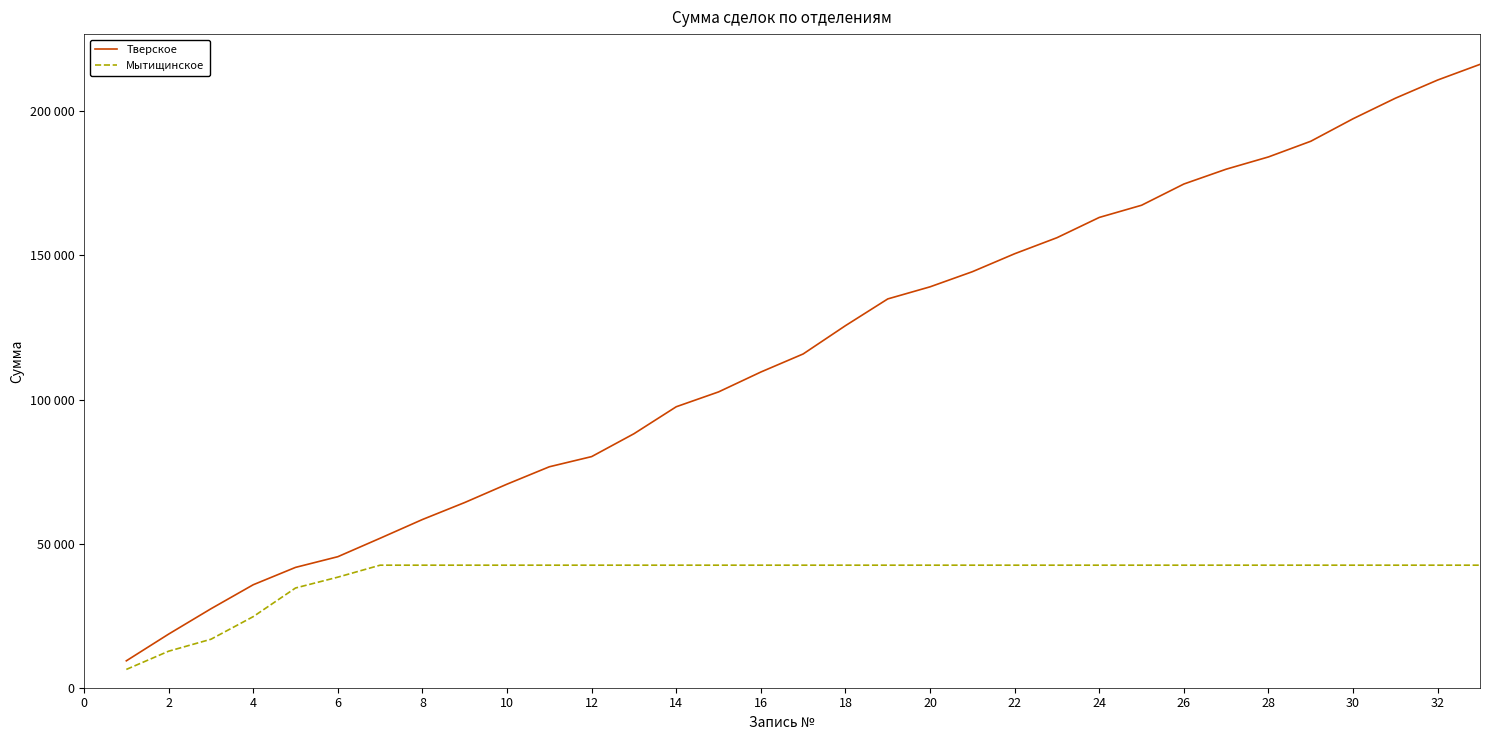

What are all the series names shown in the legend?

Тверское, Мытищинское